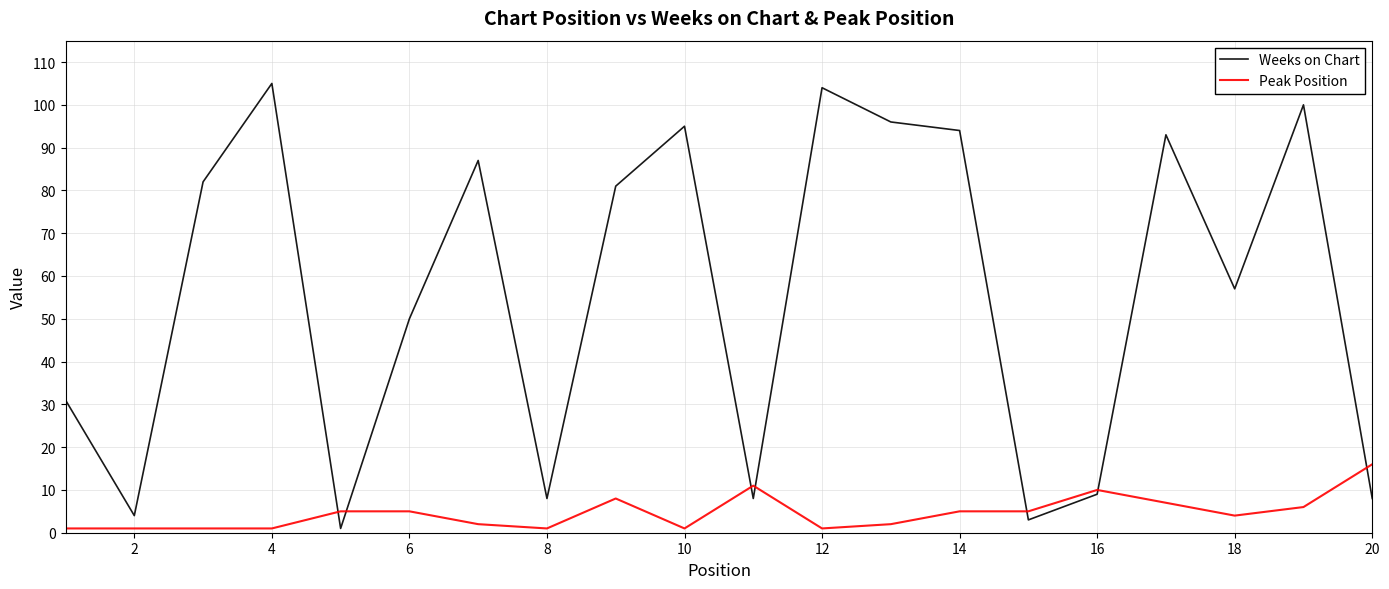

Which series has the largest total across all categories?

Weeks on Chart